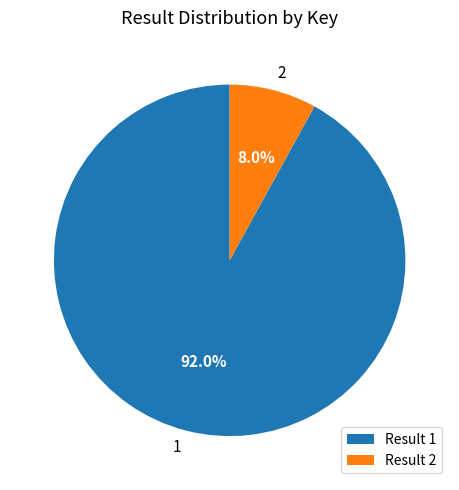

Do 1 and 2 together represent more than half of the pie?

Yes